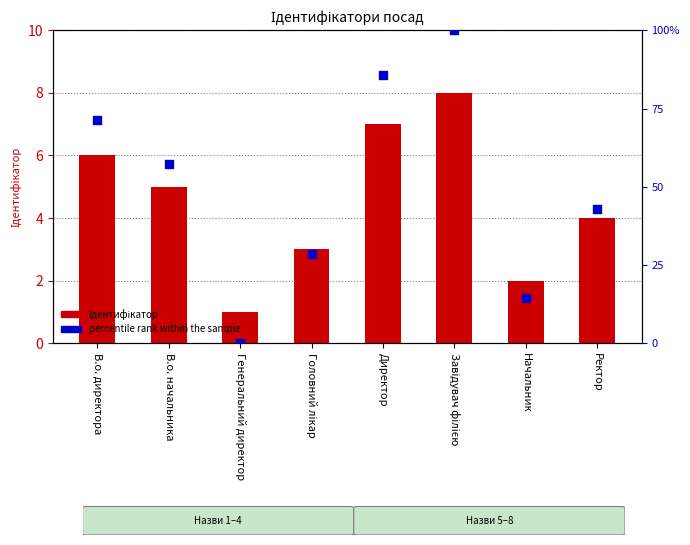

Which series has the largest Y range (max minus min)?

percentile rank within the sample